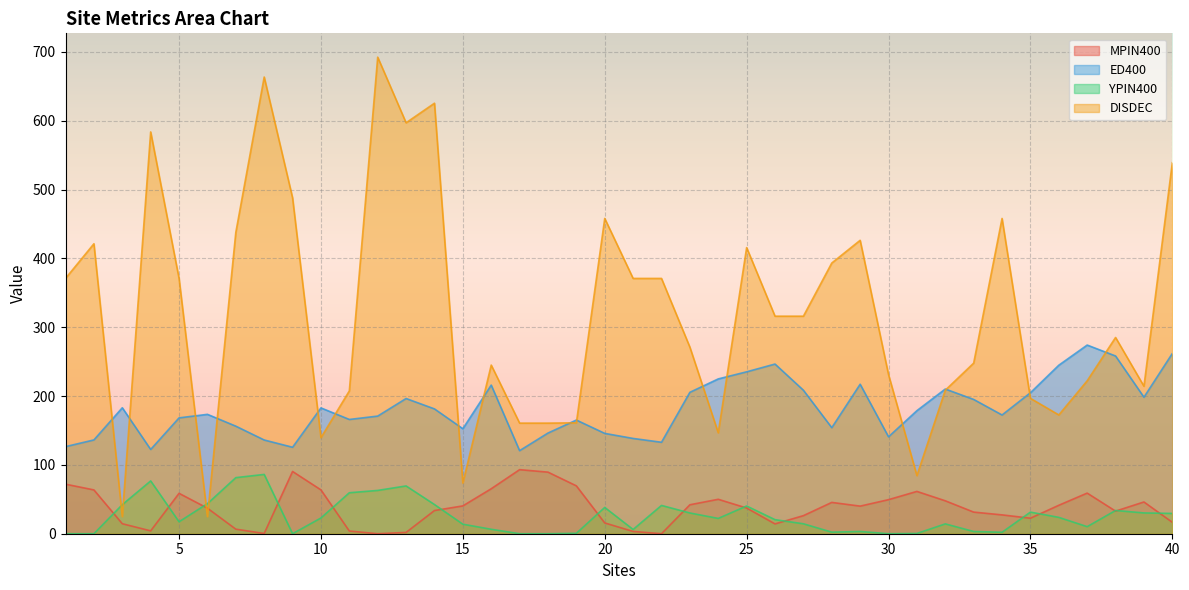

What is the approximate value of DISDEC at 13?

597.0